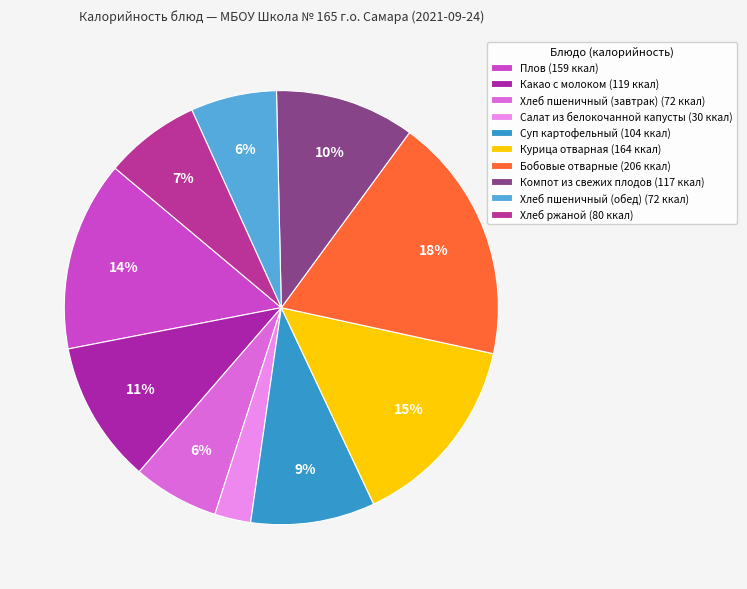

Which has a higher value, Компот из свежих плодов or Хлеб ржаной?

Компот из свежих плодов